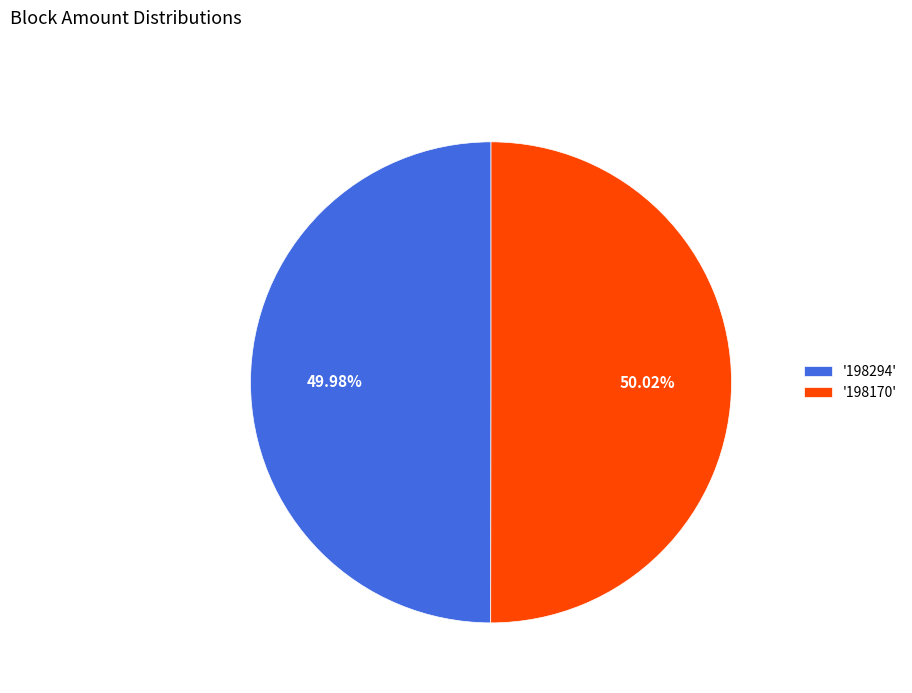

Is there any slice that represents more than half of the pie?

Yes